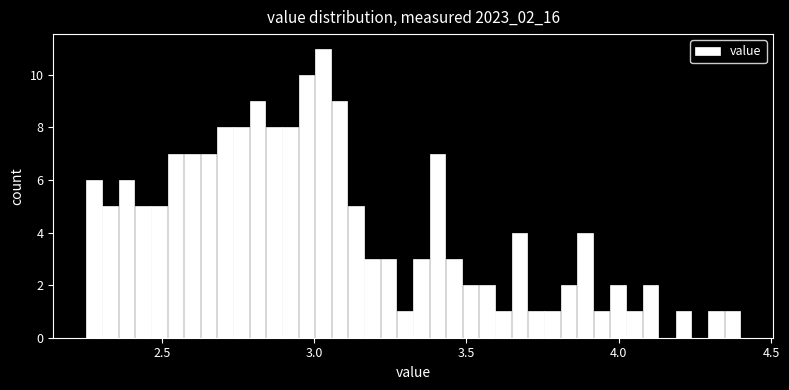

Read against the x-axis, roughly where is the centre of the tallest bar?

3.05